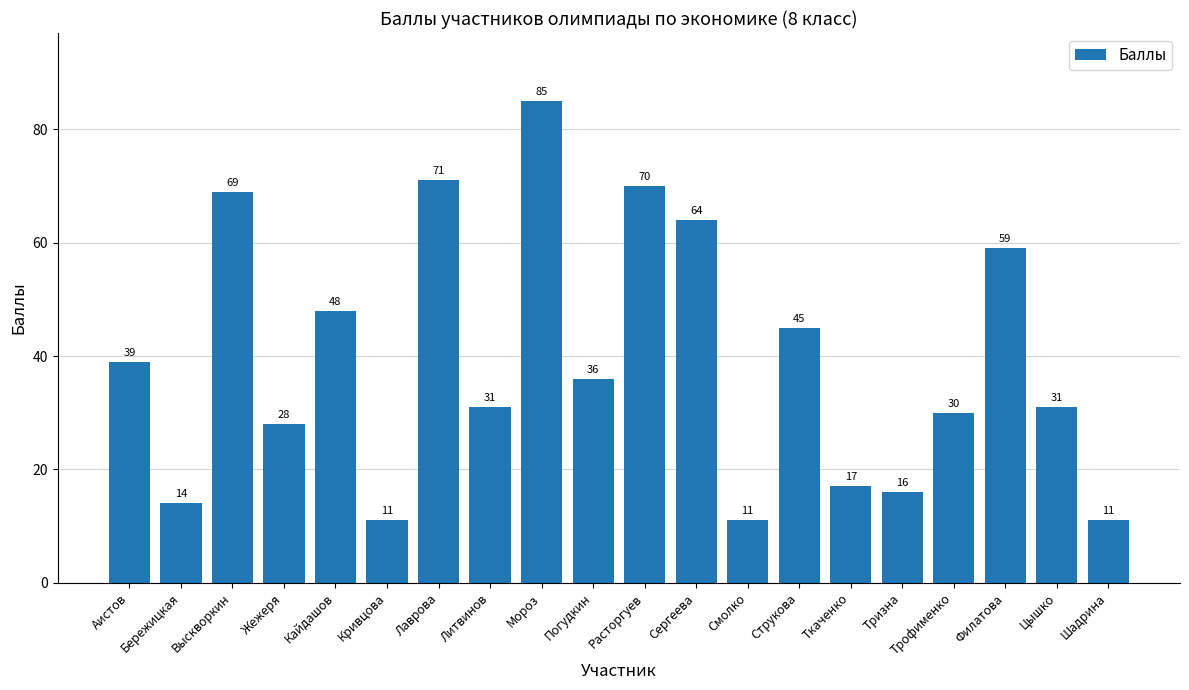

What is the sum of the values at Литвинов and Струкова?

76